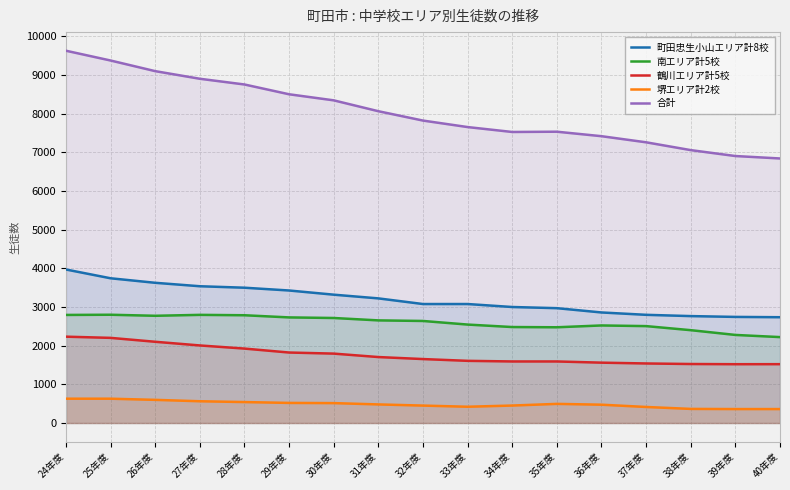

Which series has the largest total across all categories?

合計